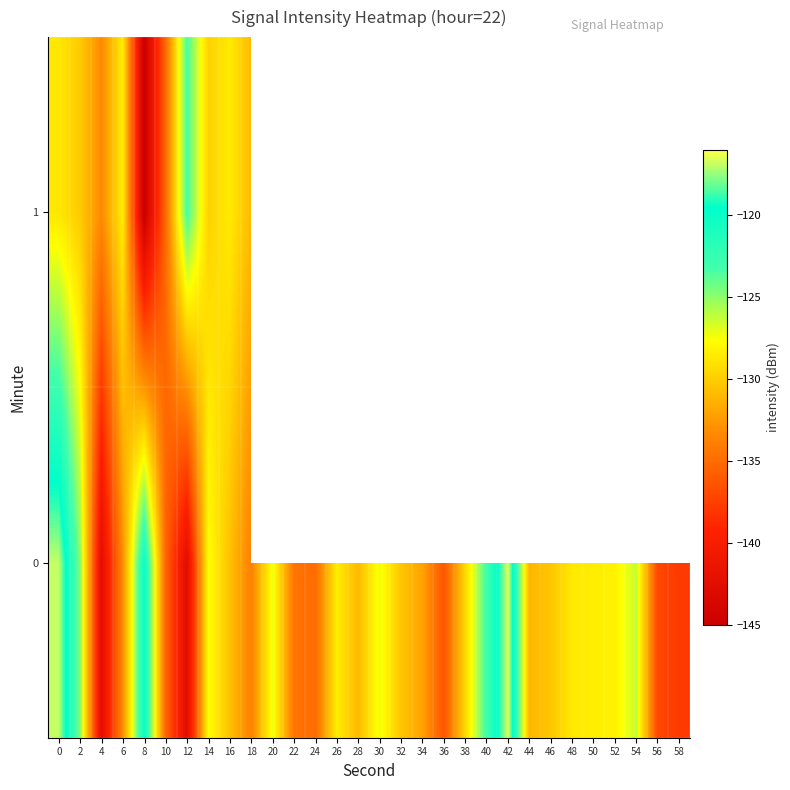

What is the highest value of the 1 series?

-123.3